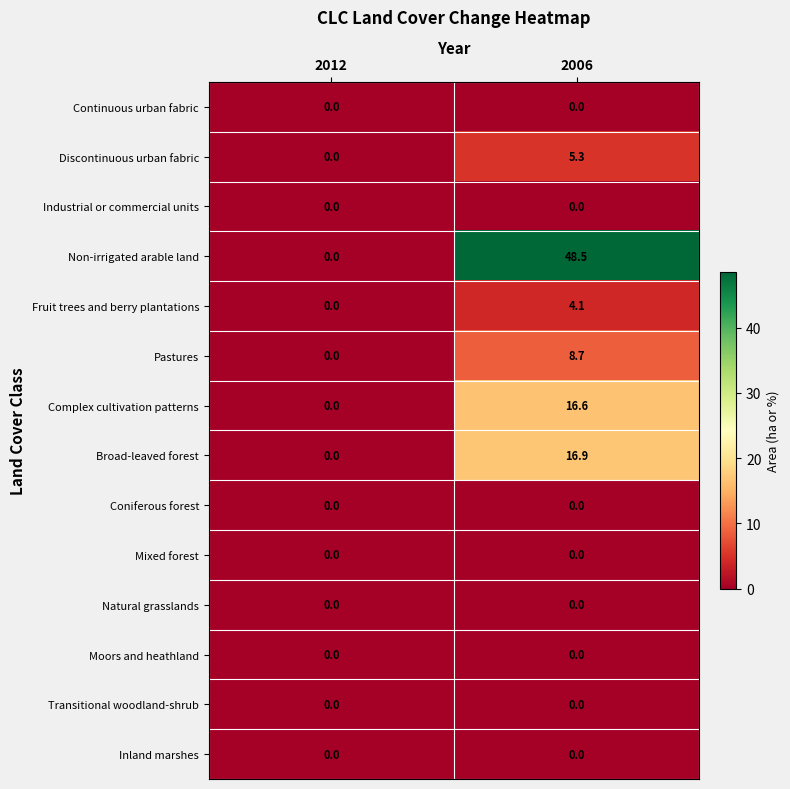

What is the greatest value displayed?

48.5